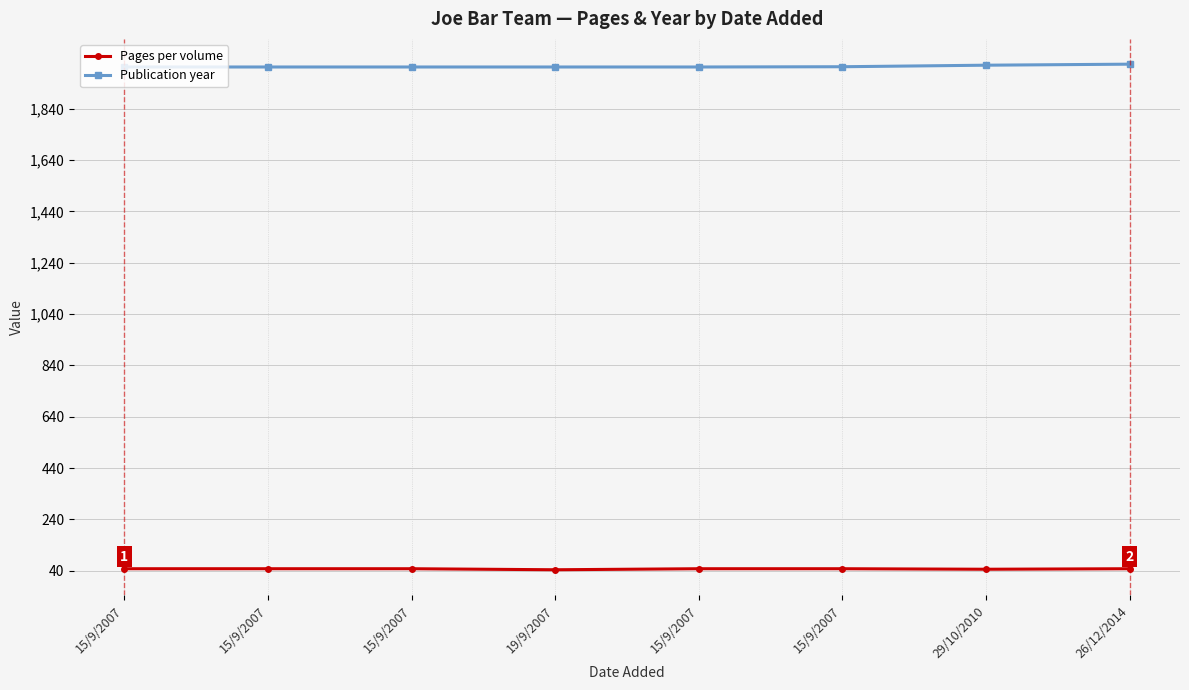

What are all the series names shown in the legend?

Pages per volume, Publication year